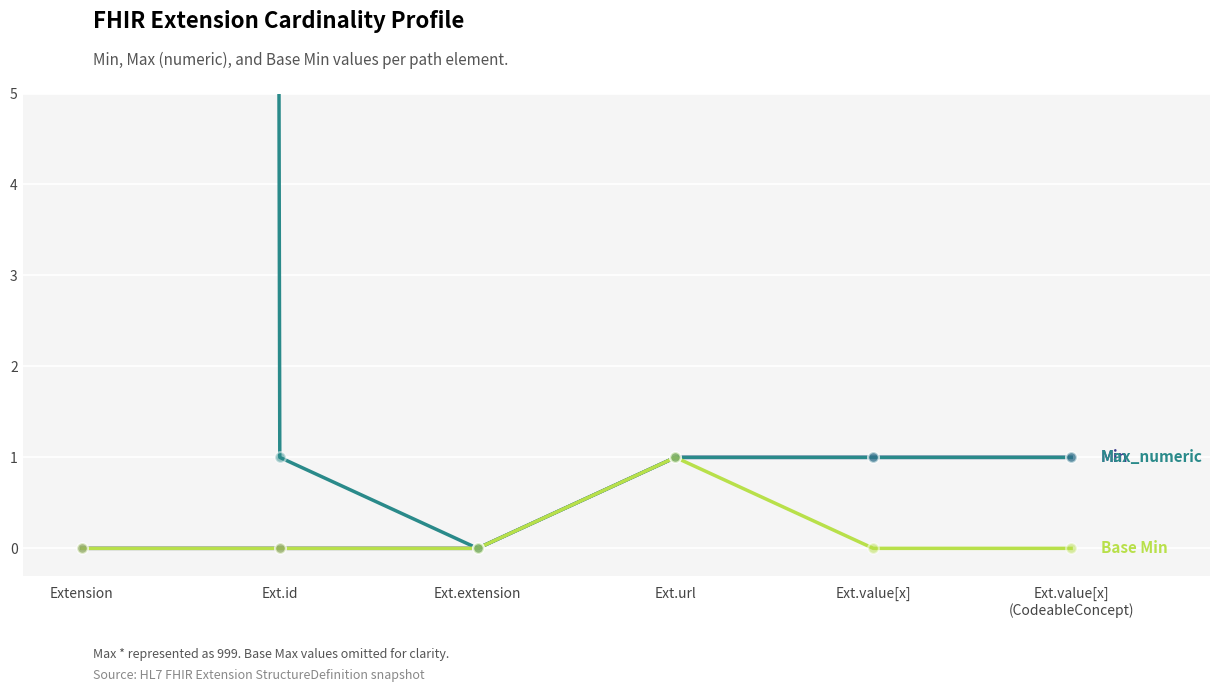

Which series reaches the maximum Y coordinate?

Max_numeric